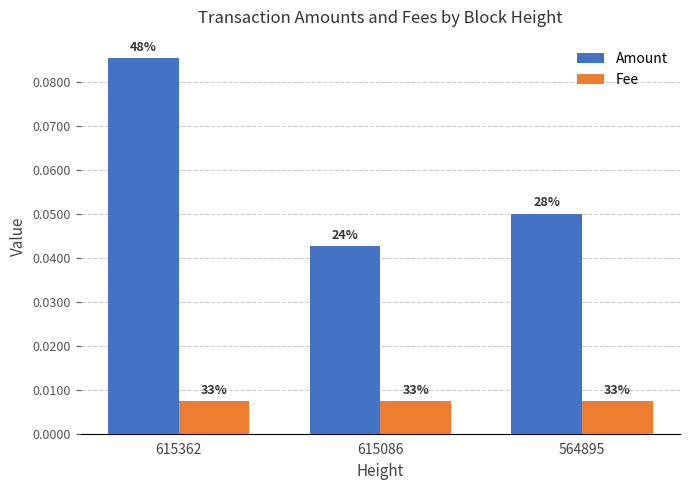

At how many categories does at least one series exceed 0?

3